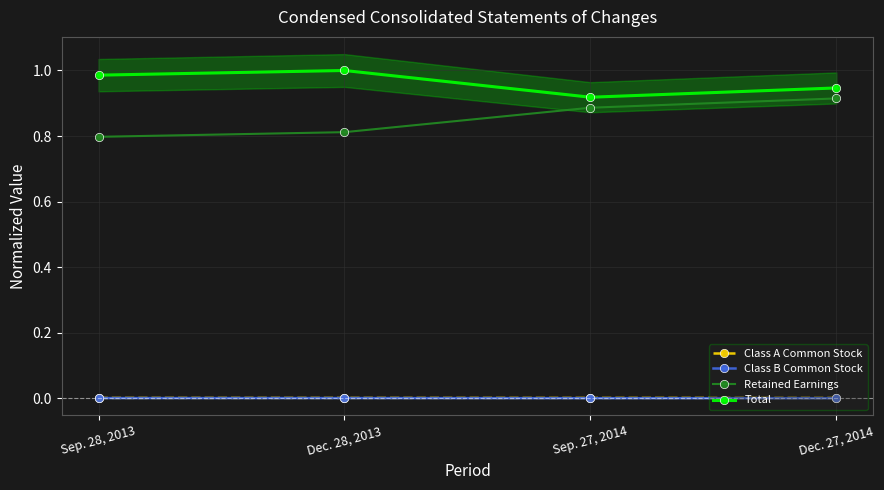

The Class A Common Stock series shows 0.0 at Dec. 28, 2013. True or false?

False